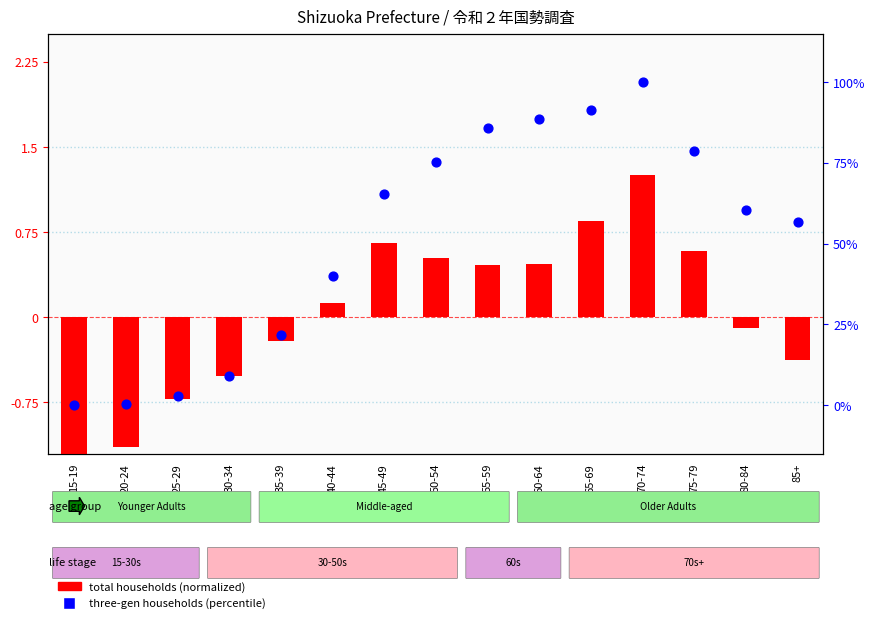

What is the total value across all series at 75-79?

79.2